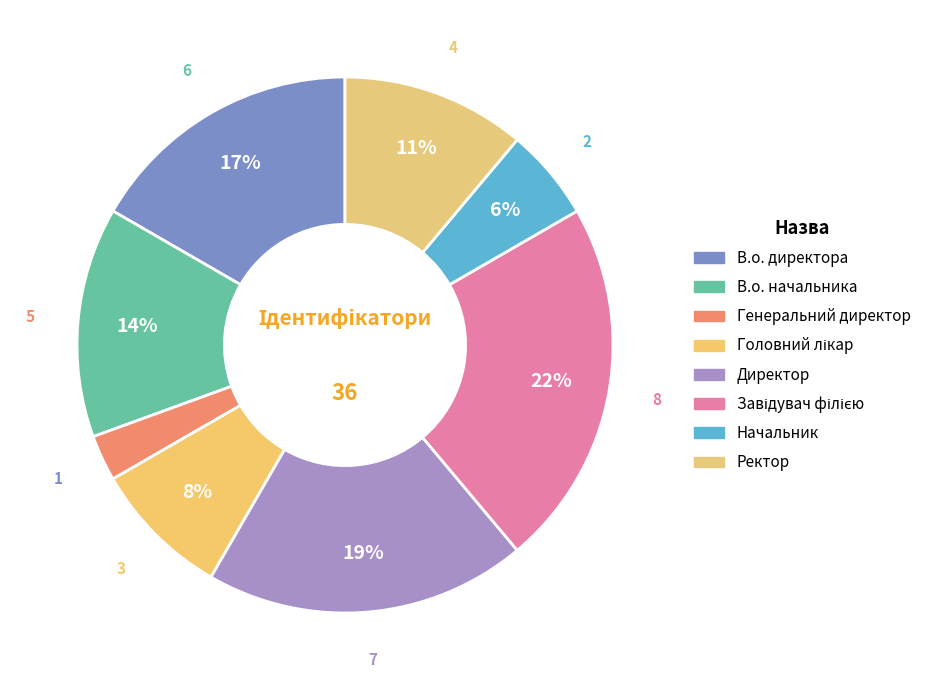

What is the change in value from Генеральний директор to Ректор?

+3